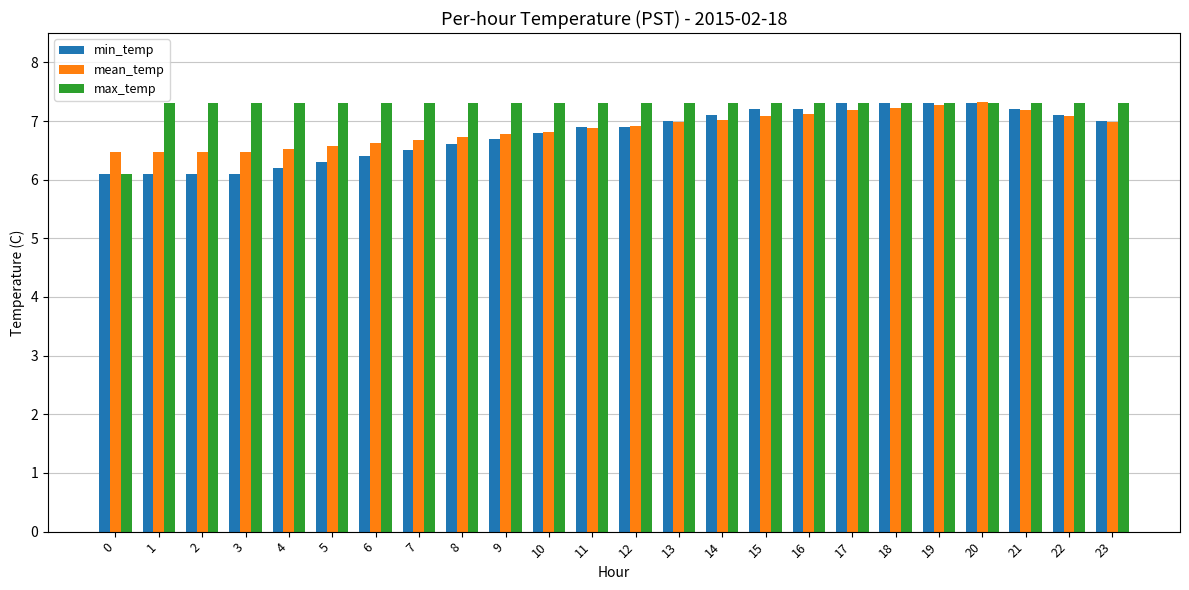

What is the total value across all series at 8?

20.6